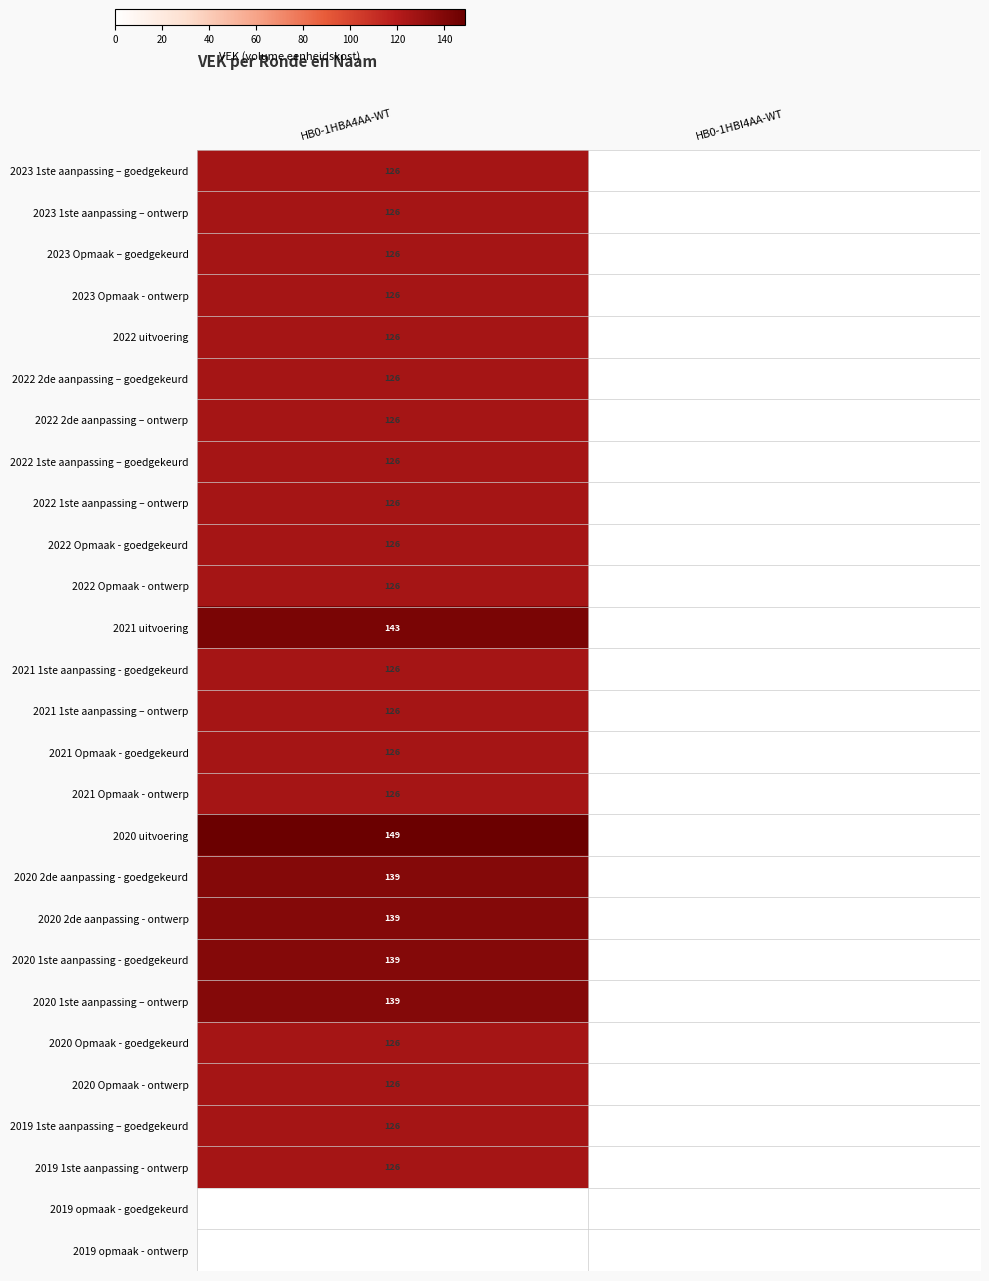

True or false: 2021 1ste aanpassing - goedgekeurd has a value of 126 at HB0-1HBA4AA-WT.

True